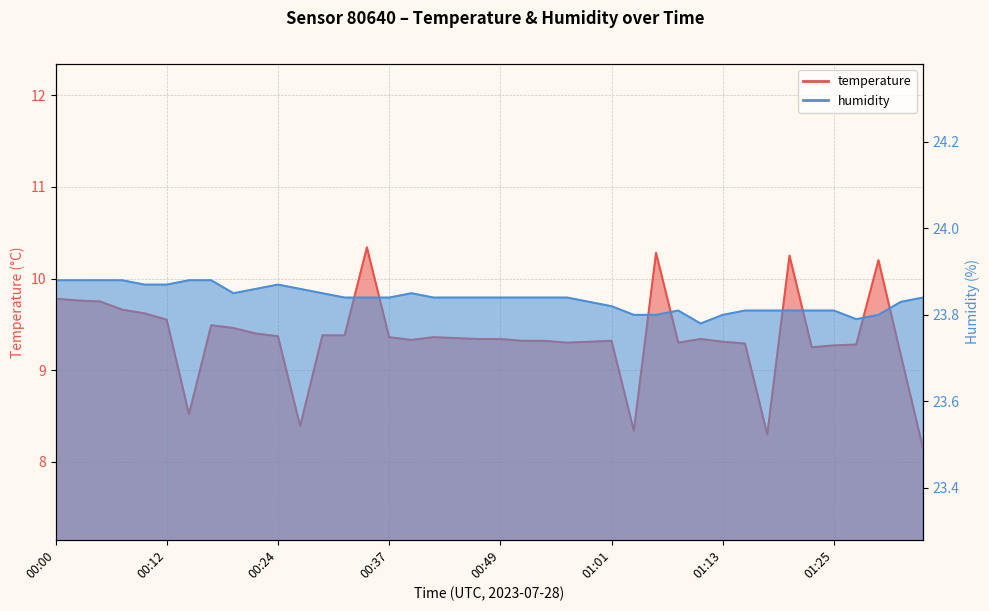

Does the chart display data point markers on the line(s)?

No